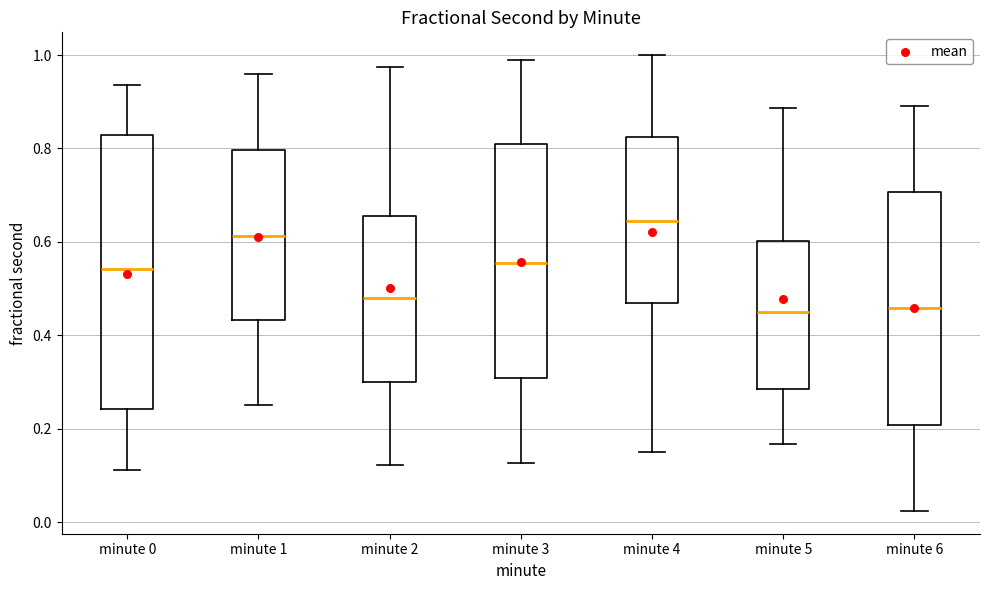

Reading left to right, transcribe this box plot: for each box, give where its median line is, the range the box spans, and where its two whiskers end, as read against the y-axis. The values are not printed on the chart, so give them approximately, as read against the axis.

minute 0: median 0.54, box 0.24 to 0.82, whiskers 0.12 to 0.94
minute 1: median 0.62, box 0.44 to 0.80, whiskers 0.26 to 0.96
minute 2: median 0.48, box 0.30 to 0.66, whiskers 0.12 to 0.98
minute 3: median 0.56, box 0.30 to 0.80, whiskers 0.12 to 0.98
minute 4: median 0.64, box 0.46 to 0.82, whiskers 0.14 to 1.00
minute 5: median 0.44, box 0.28 to 0.60, whiskers 0.16 to 0.88
minute 6: median 0.46, box 0.20 to 0.70, whiskers 0.02 to 0.90